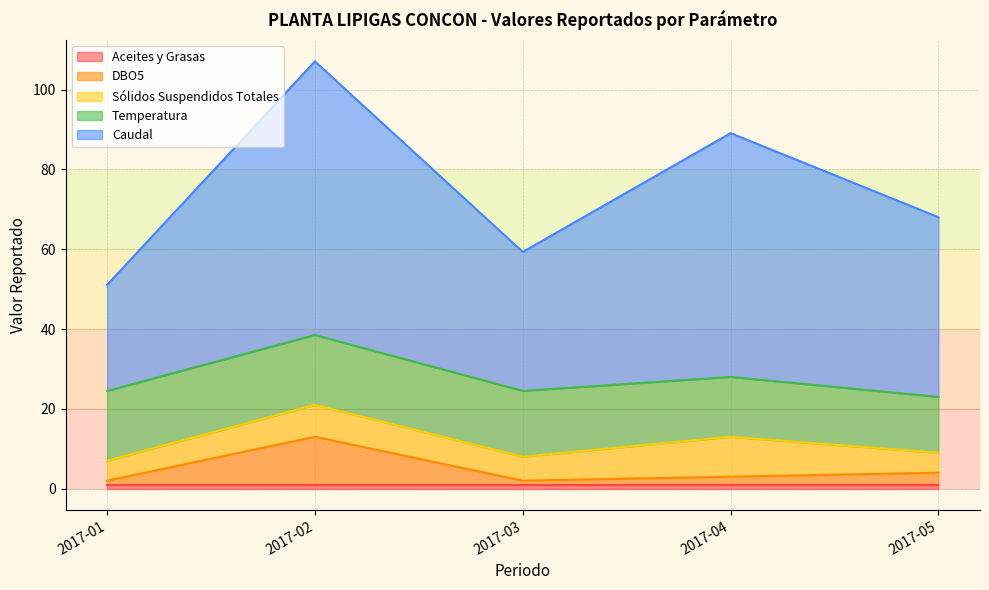

How many lines are shown in the chart?

5